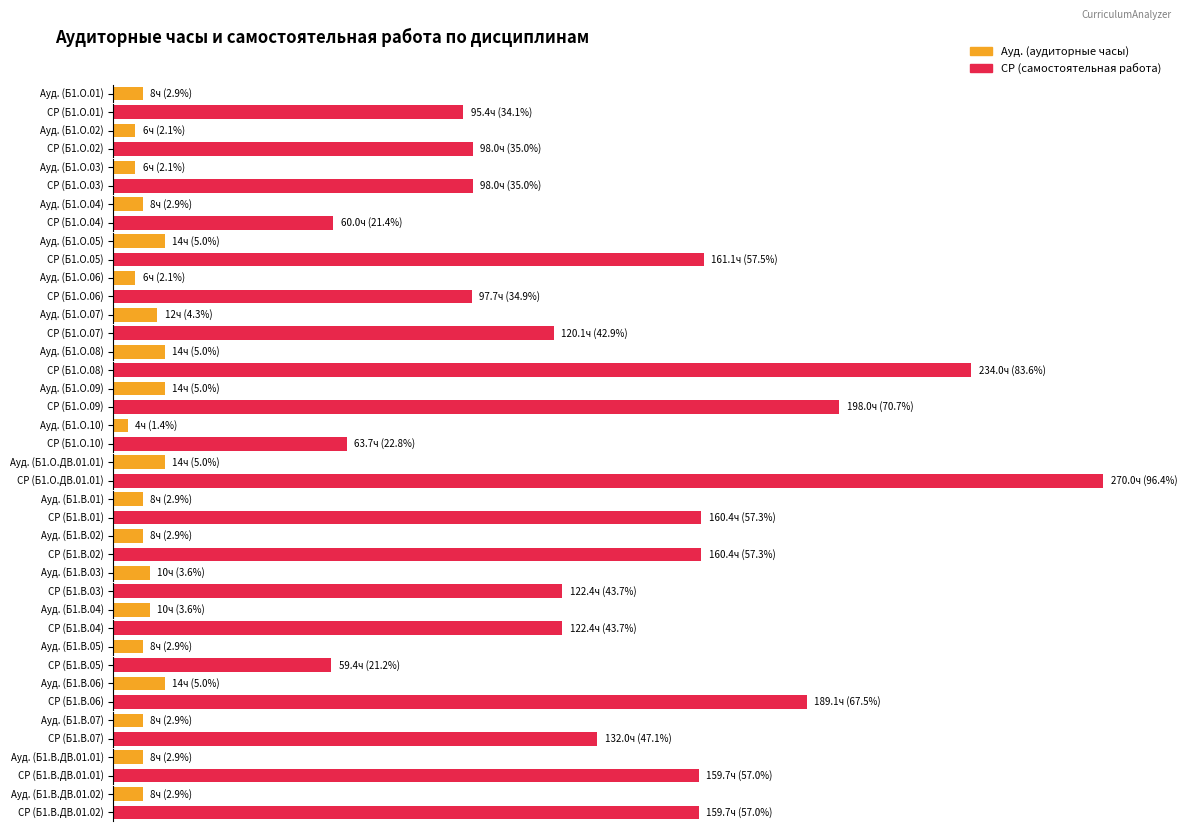

Which series has the widest spread of values?

СР